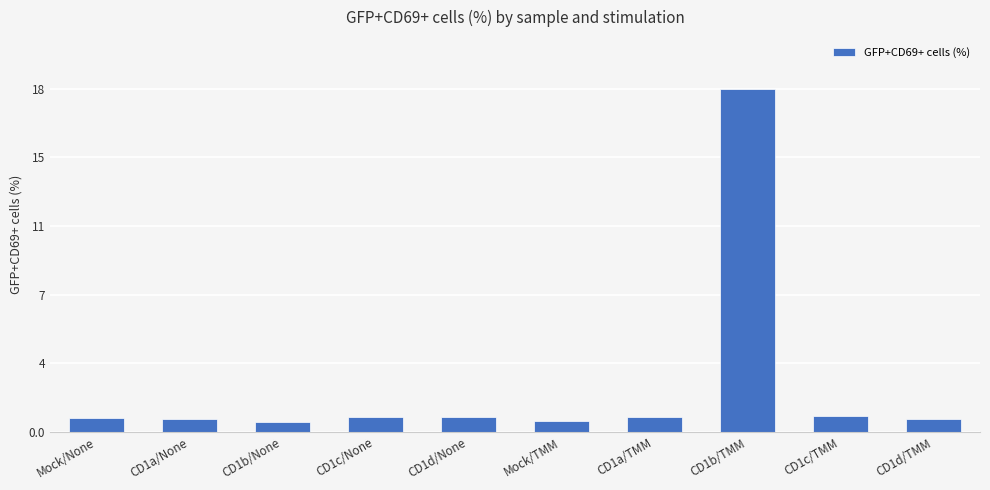

Does the chart contain any negative values?

No